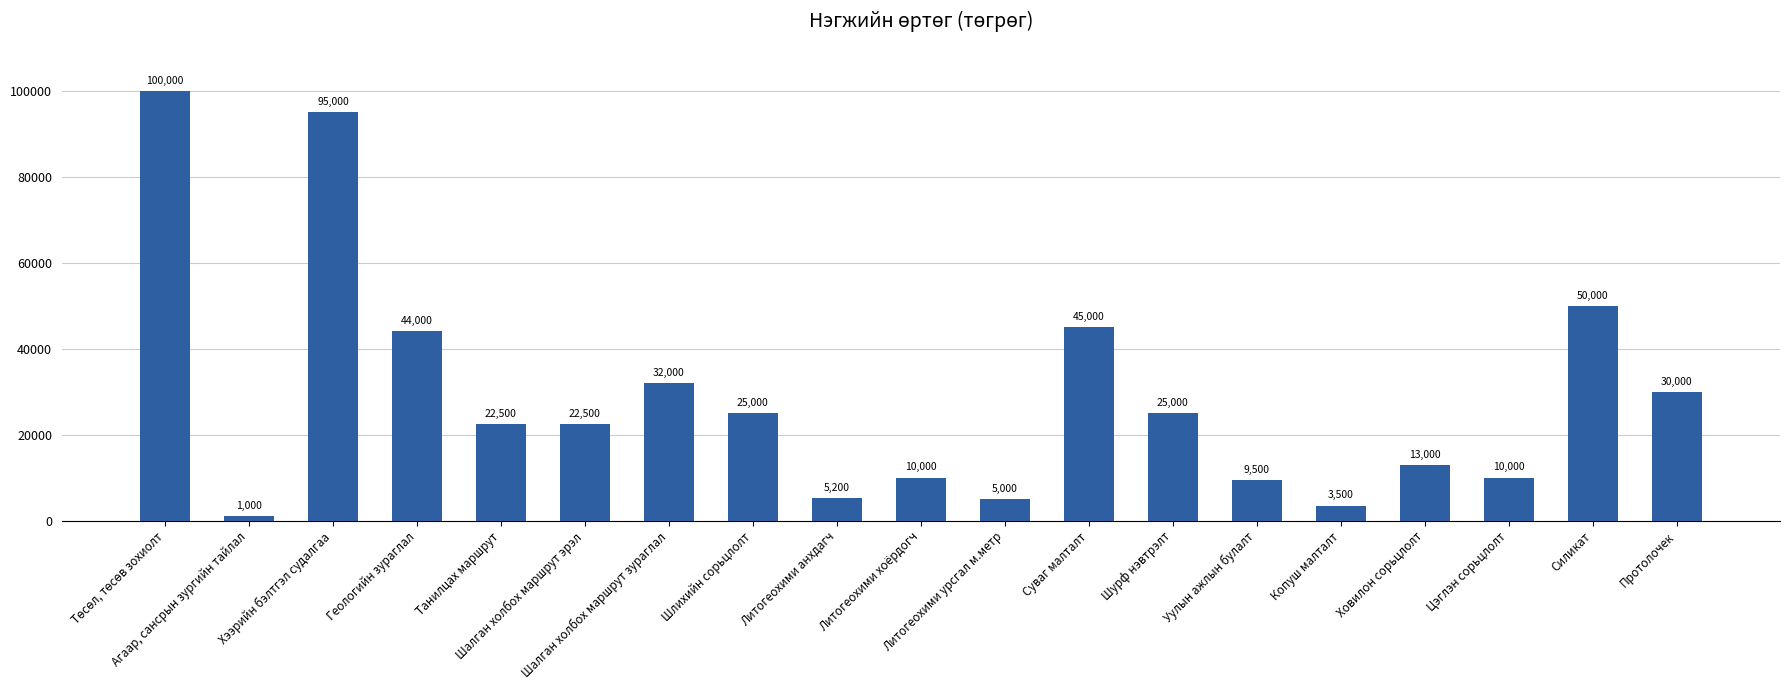

Reading left to right, transcribe all the data shown in this chart.

100000	1000	95000	44000	22500	22500	32000	25000	5200	10000	5000	45000	25000	9500	3500	13000	10000	50000	30000